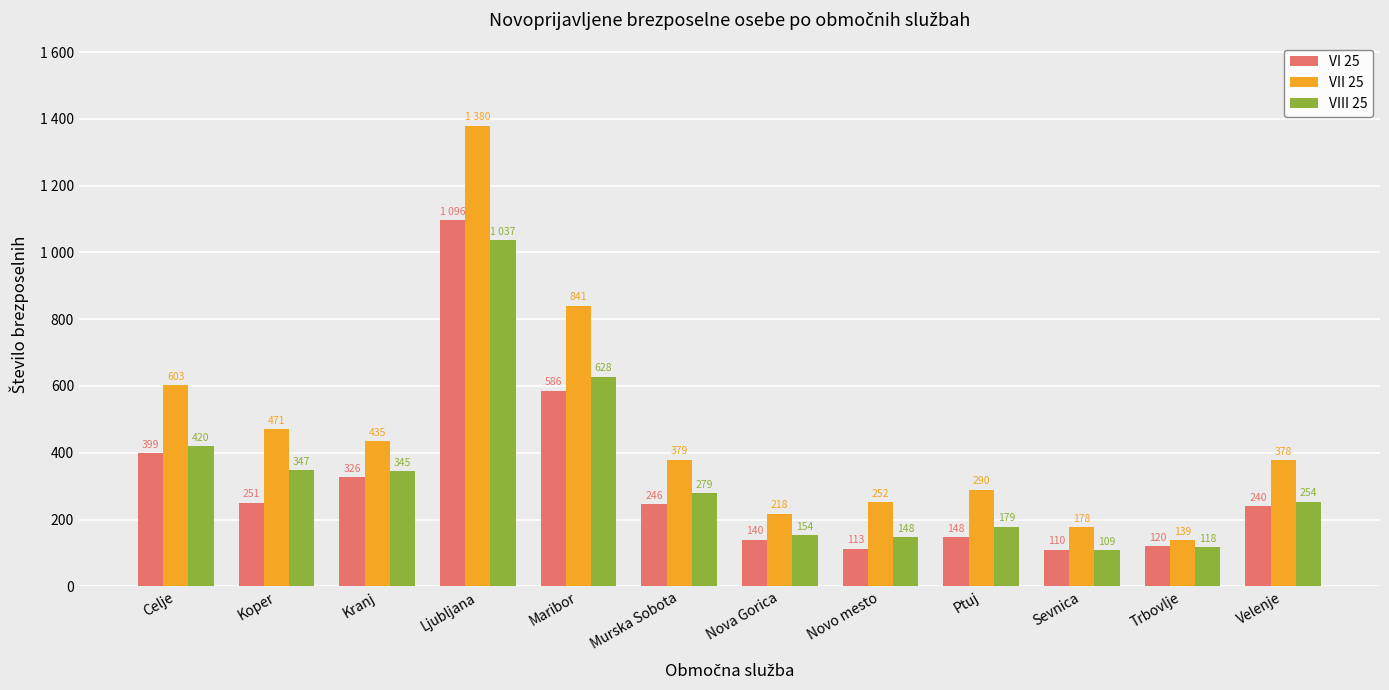

What are all the series names shown in the legend?

VI 25, VII 25, VIII 25